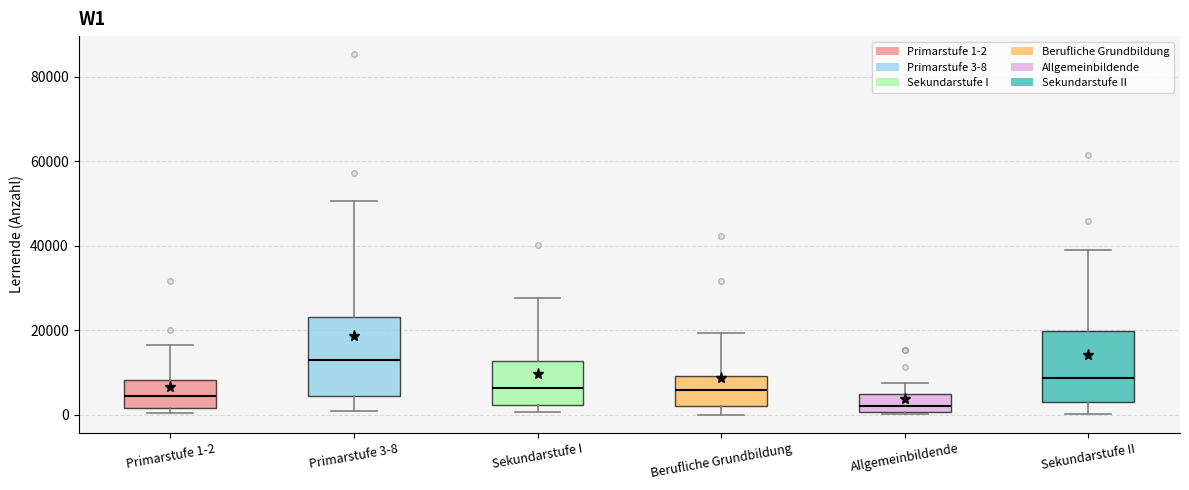

Reading left to right, read every box against the y-axis: the position of its median line, the range the box covers, and the ends of its whiskers. The values are not printed on the chart, so give them approximately, as read against the axis.

Primarstufe 1-2: median 4000, box 2000 to 8000, whiskers 0 to 16000
Primarstufe 3-8: median 12000, box 4000 to 24000, whiskers 0 to 50000
Sekundarstufe I: median 6000, box 2000 to 12000, whiskers 0 to 28000
Berufliche Grundbildung: median 6000, box 2000 to 10000, whiskers 0 to 20000
Allgemeinbildende: median 2000, box 0 to 4000, whiskers 0 to 8000
Sekundarstufe II: median 8000, box 2000 to 20000, whiskers 0 to 38000